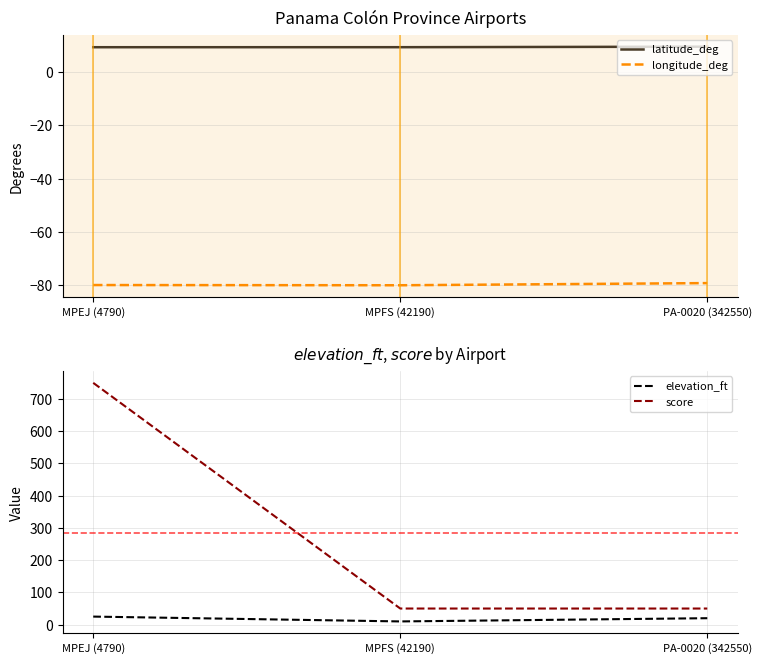

What is the difference between the longitude_deg values at MPEJ (4790) and MPFS (42190)?

0.1